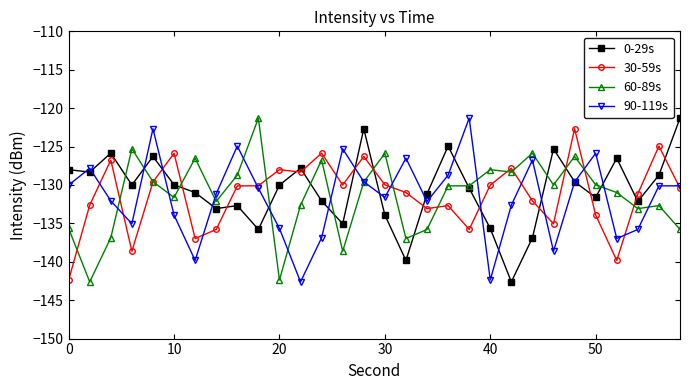

How many lines are shown in the chart?

4